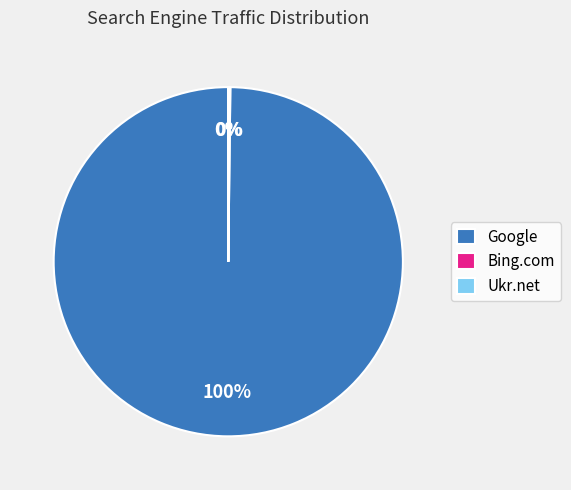

Which slice is the largest?

Google